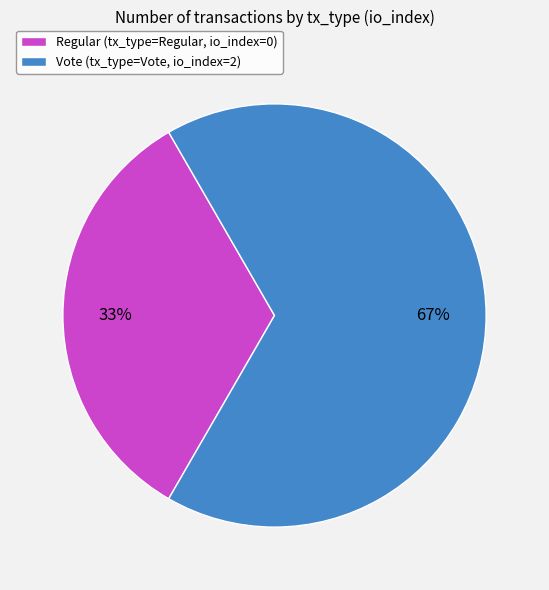

Between Vote (tx_type=Vote, io_index=2) and Regular (tx_type=Regular, io_index=0), which is larger?

Vote (tx_type=Vote, io_index=2)